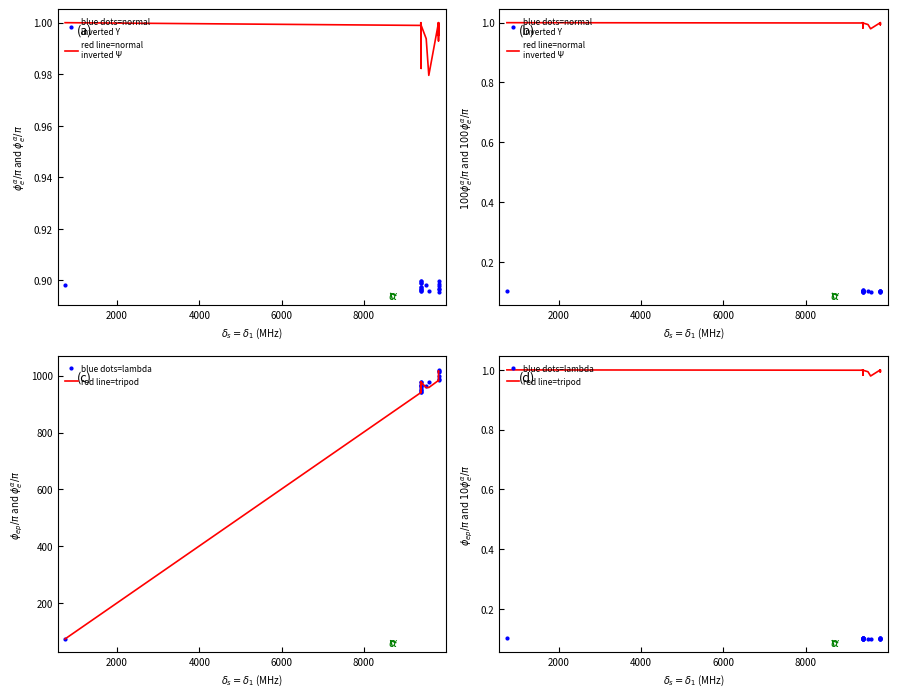

How many lines are shown in the chart?

4